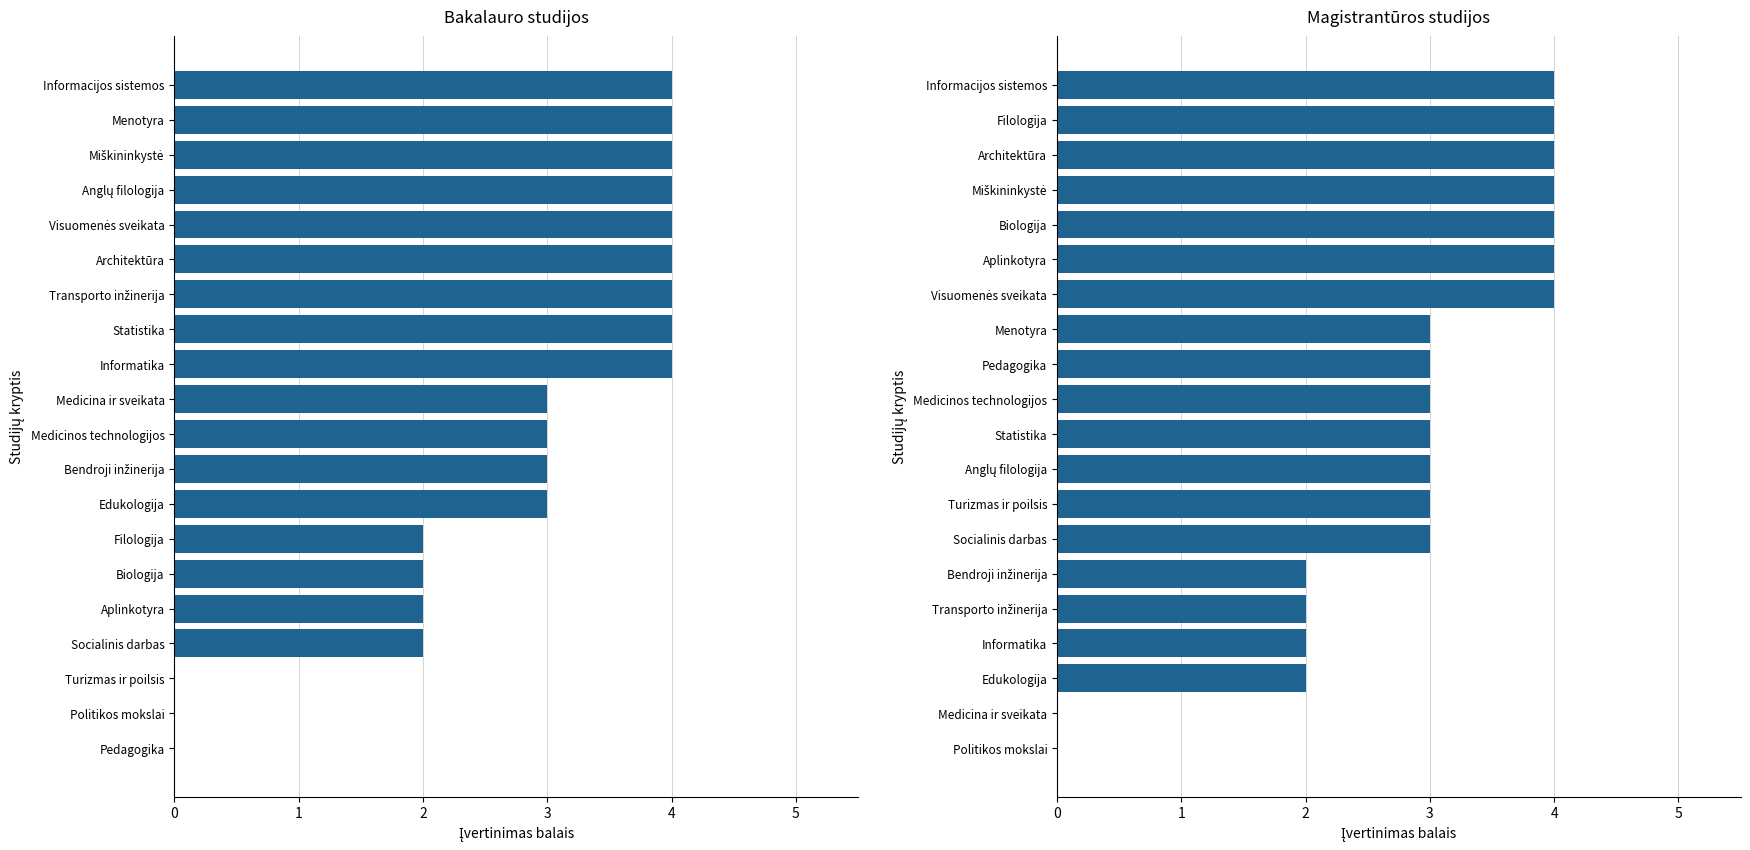

True or false: Magistrantūros studijos has a value of 6 at Visuomenės sveikata.

False